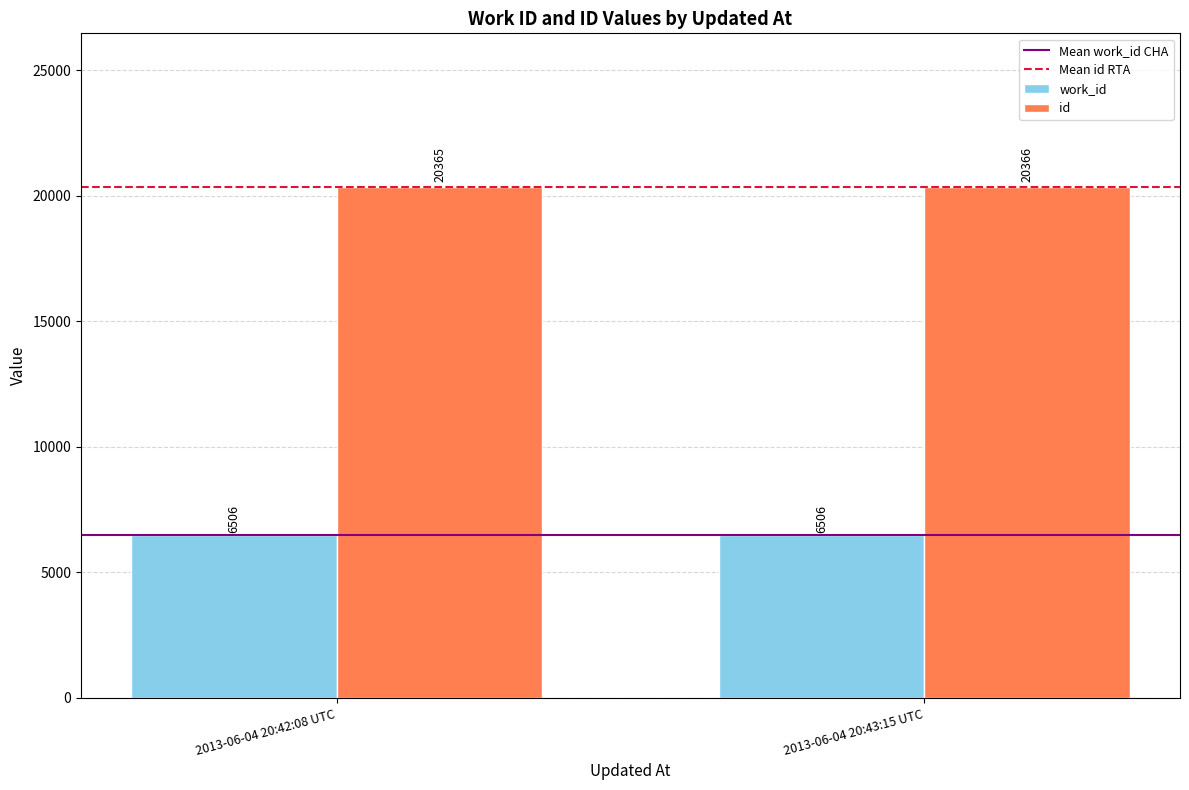

Which category has the lowest value in the id series?

2013-06-04 20:42:08 UTC